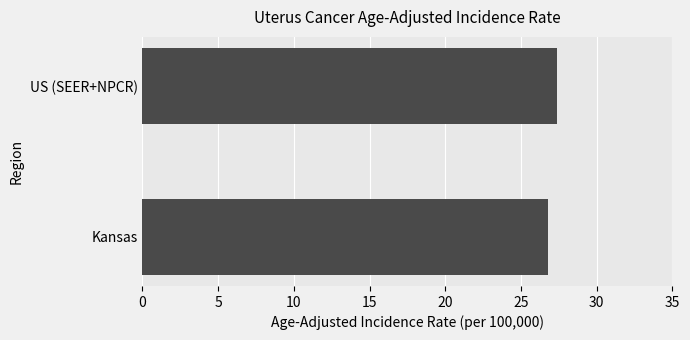

True or false: the data shows 44.7 at US (SEER+NPCR).

False